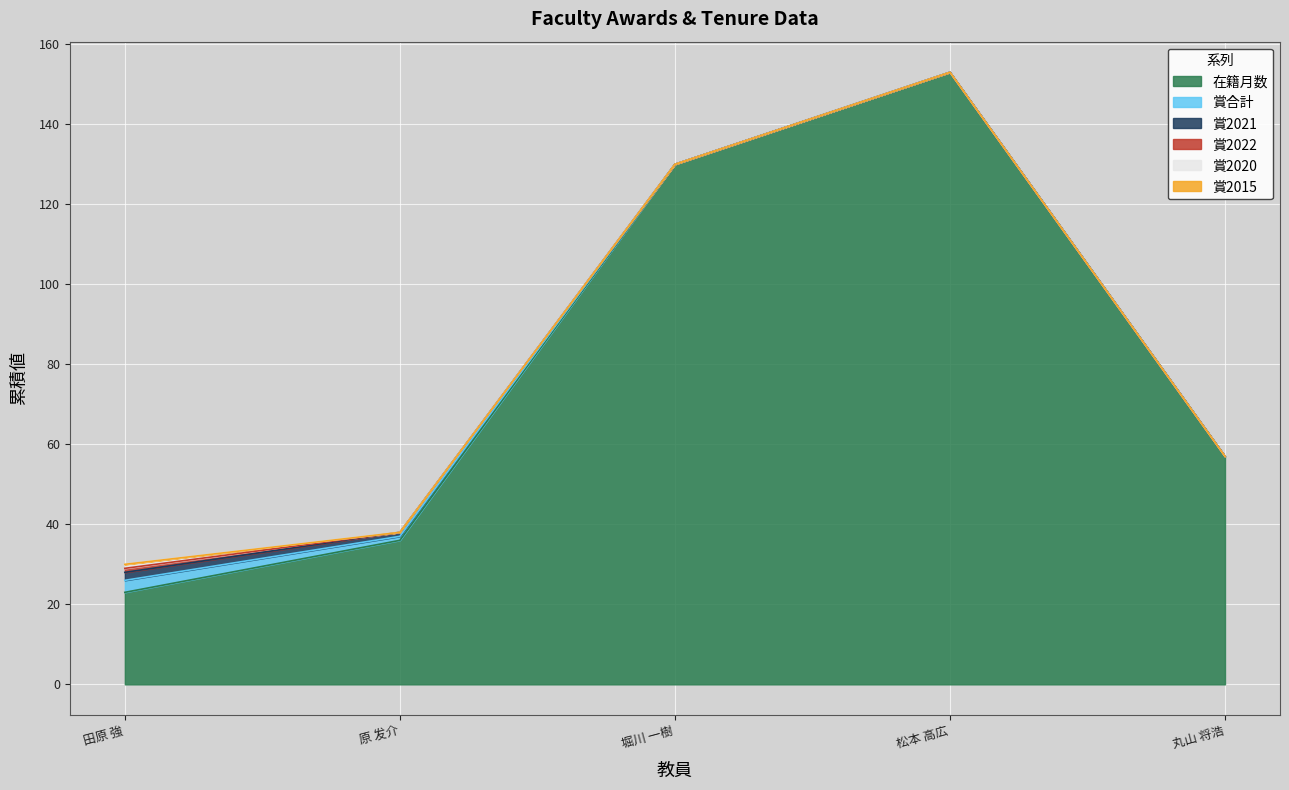

How many 賞2020 values are between 0 and 1?

5